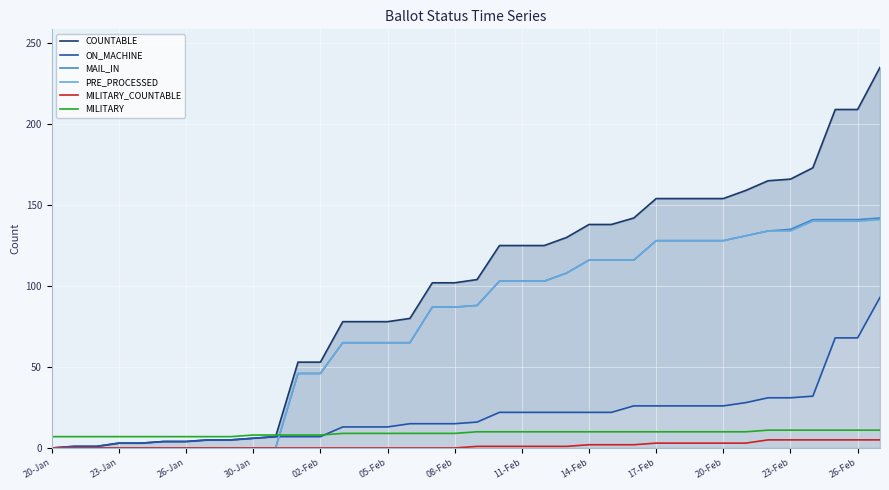

True or false: MAIL_IN has a value of 158 at 11-Feb.

False